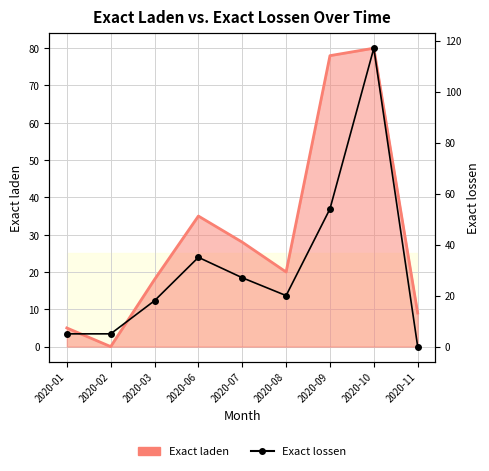

Read the value at 2020-06, to the nearest 50.

50